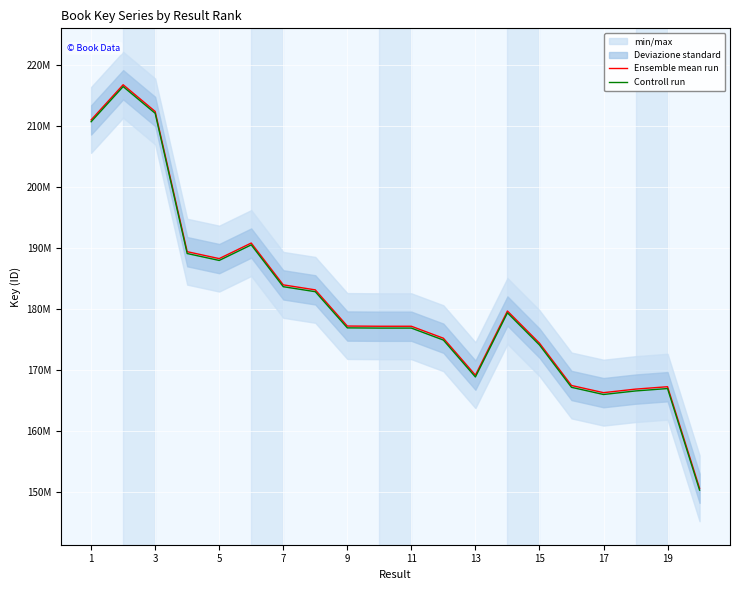

How many lines are shown in the chart?

2